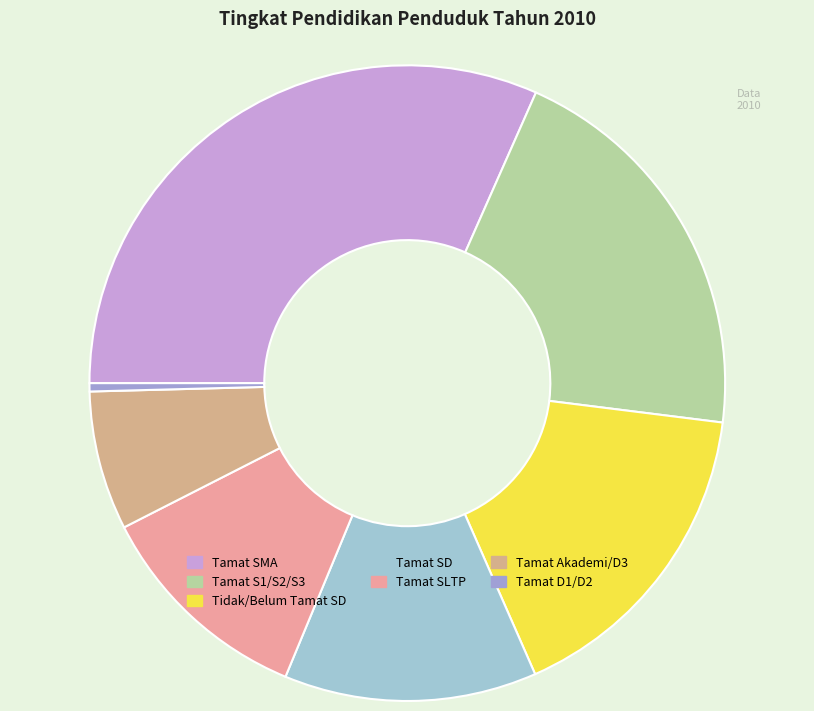

How much of the chart is everything except Tamat SLTP?

88.8%